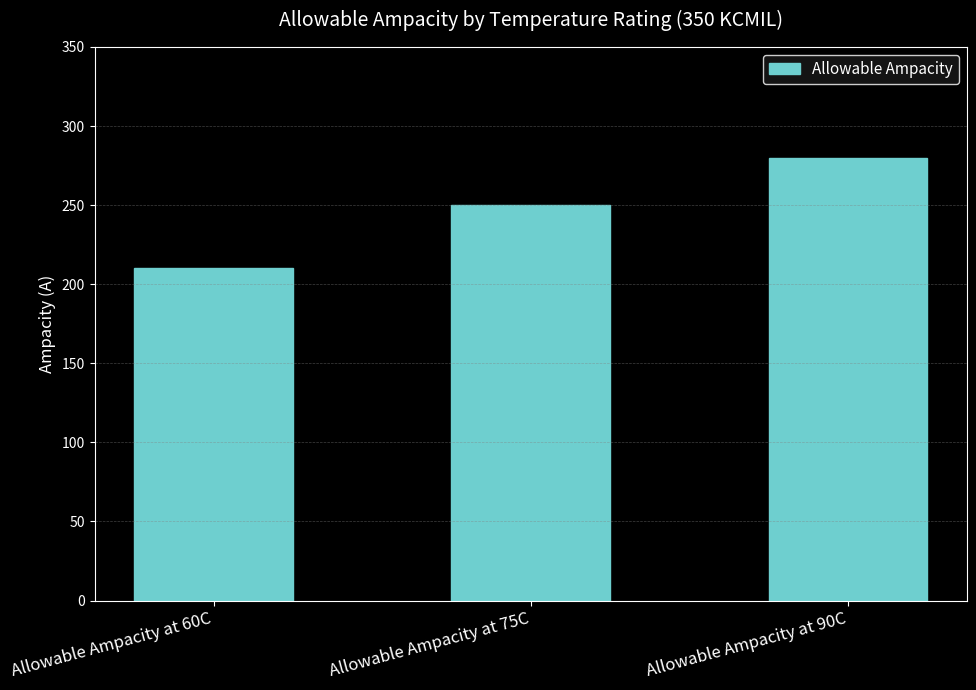

The chart shows a value of 327 at Allowable Ampacity at 75C. True or false?

False